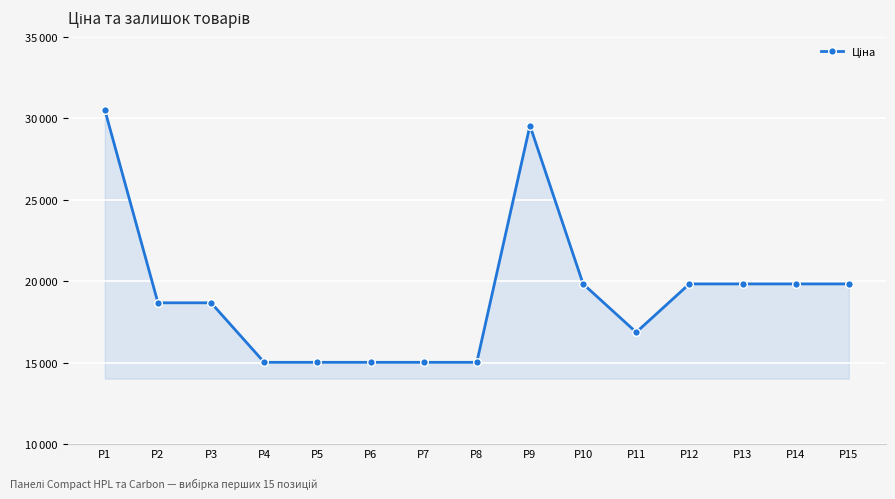

At which label is the value closest to 22765?

P10